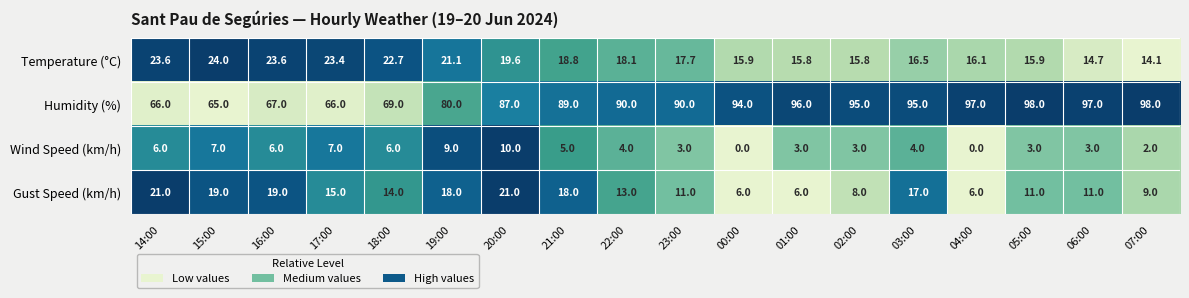

Which series has the largest total across all categories?

Humidity (%)